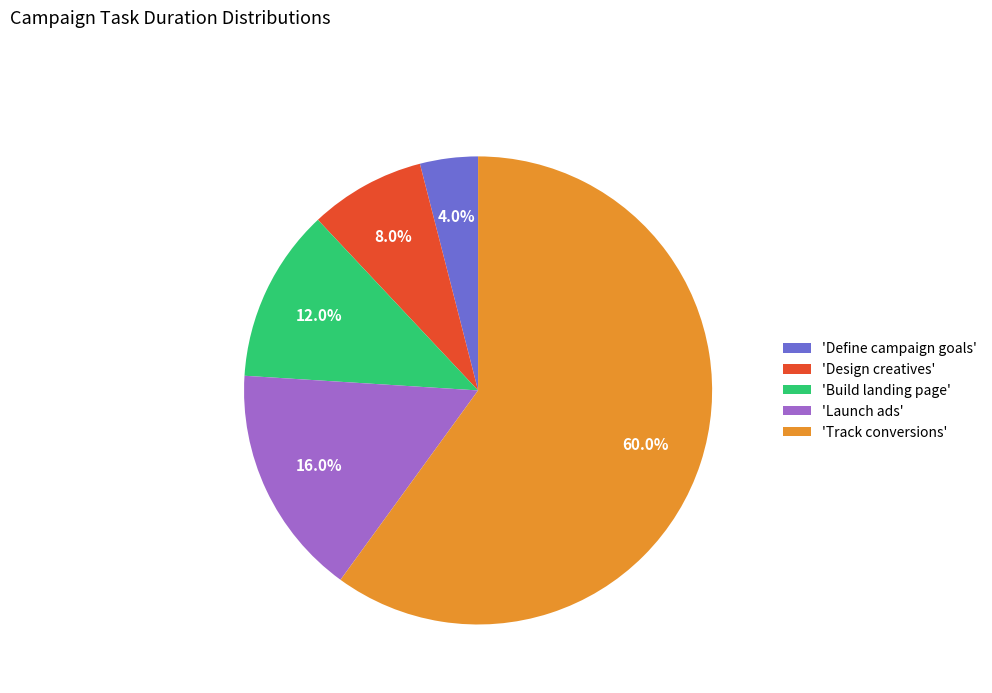

What percentage is NOT represented by 'Launch ads'?

84.0%